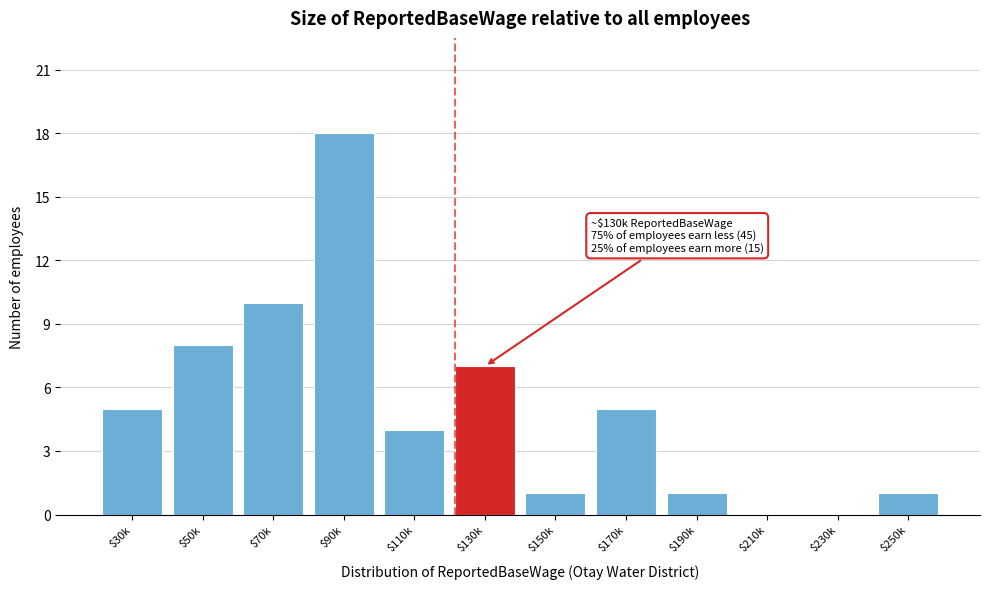

The chart shows a value of 0 at $230k. True or false?

True